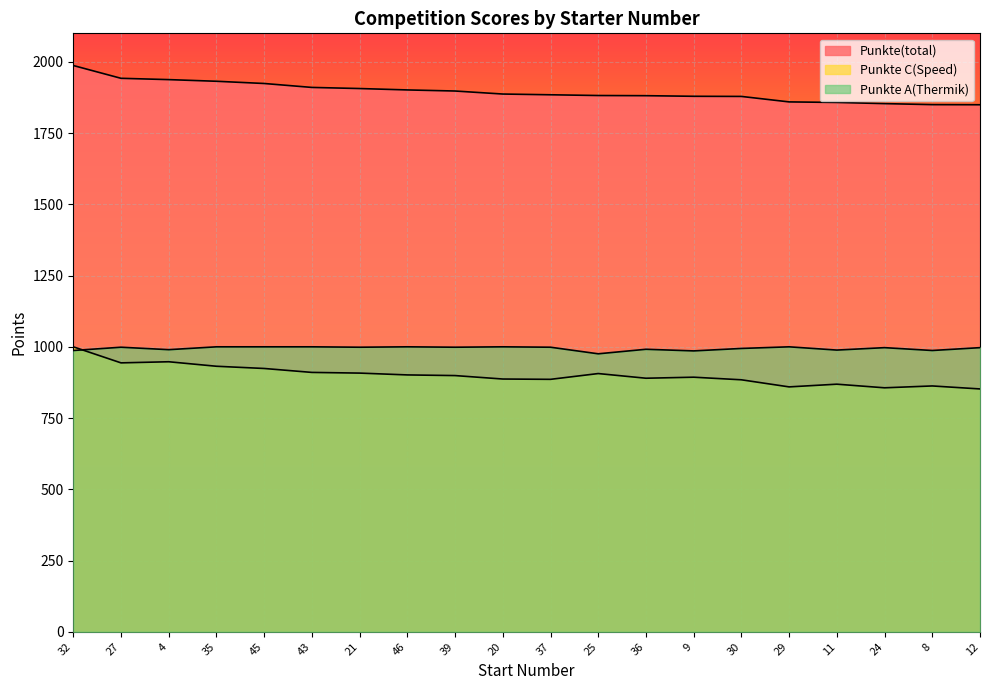

What is the difference between the maximum and second lowest values in the Punkte(total) series?

137.3